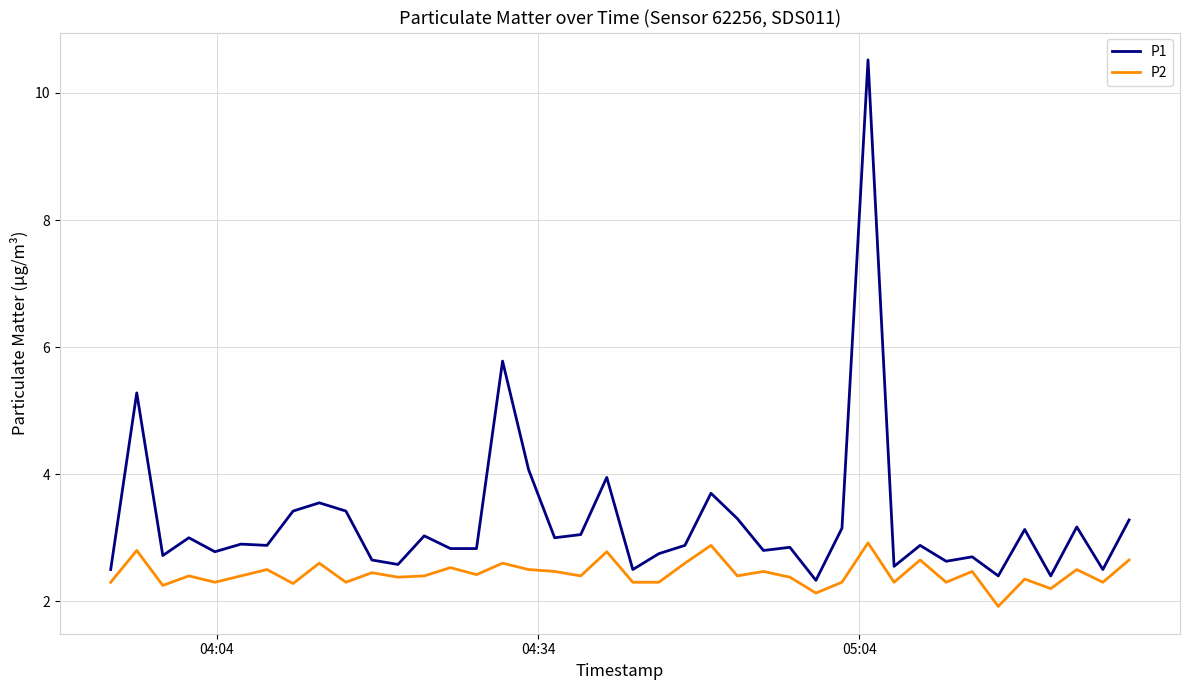

What are all the series names shown in the legend?

P1, P2